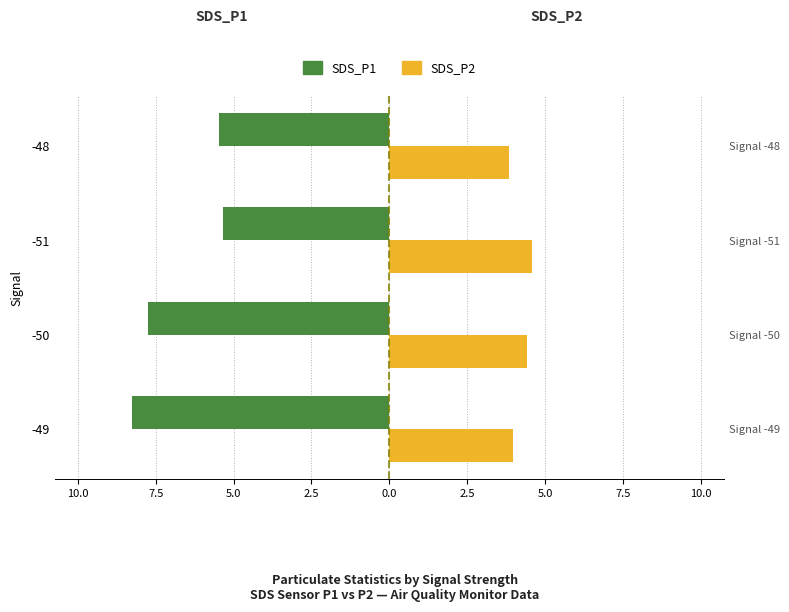

How many bars are there in total?

8